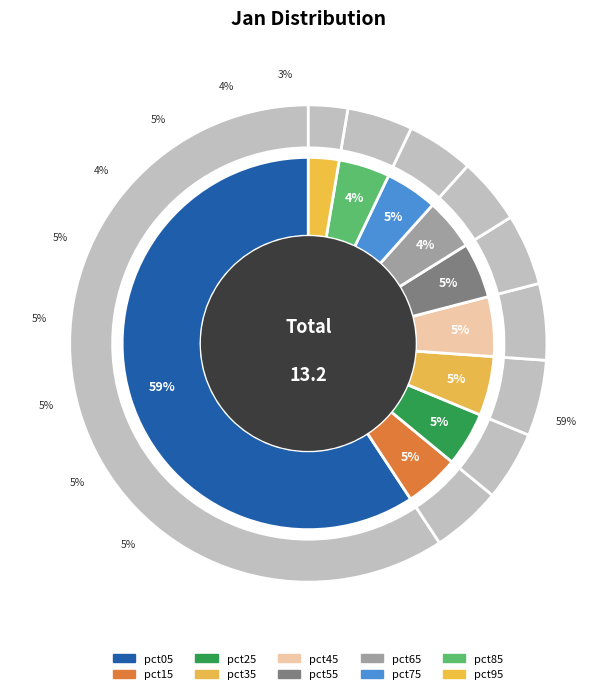

Count the number of slices in the pie.

10